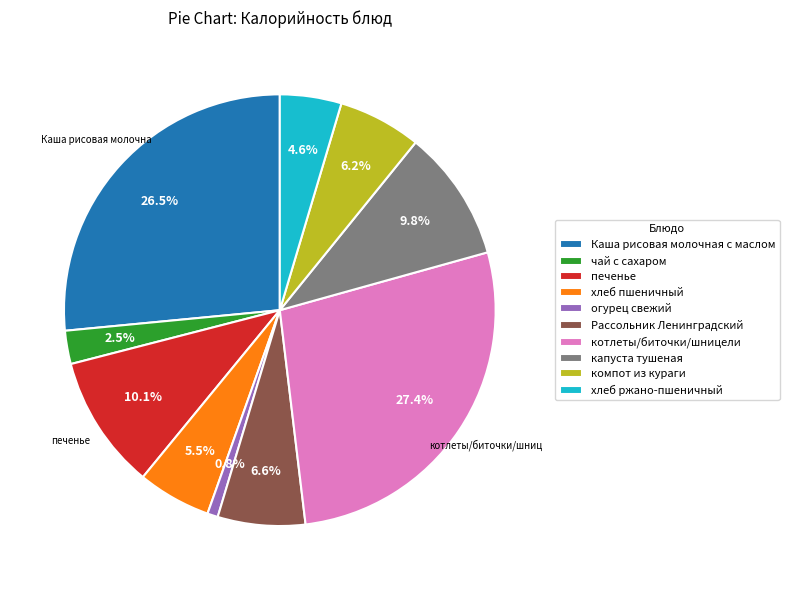

To the nearest percent, what is the difference between the хлеб пшеничный and Рассольник Ленинградский slice percentages?

1%